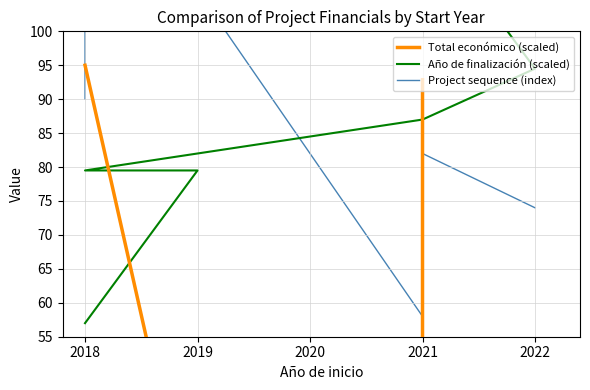

How many data points in Año de finalización (scaled) are above 87?

3